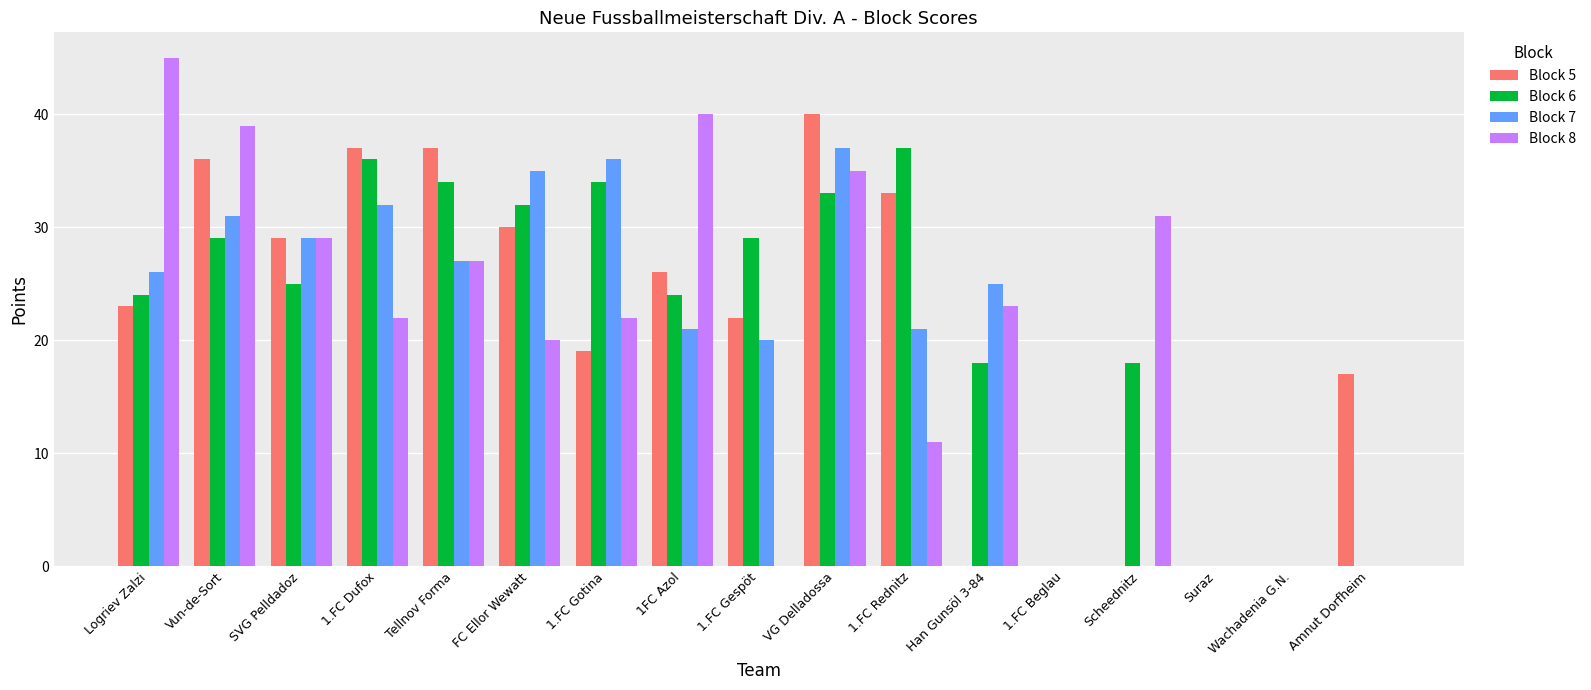

How many distinct data groups are displayed?

4